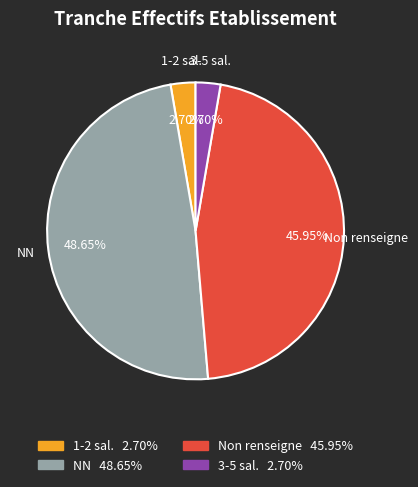

Combined, do NN and 1-2 sal. account for over 50%?

Yes